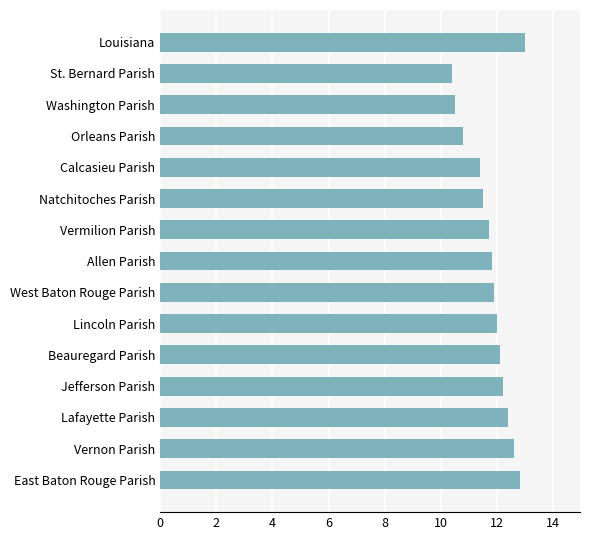

Reading top to bottom, transcribe all the data shown in this chart.

13.0	10.4	10.5	10.8	11.4	11.5	11.7	11.8	11.9	12.0	12.1	12.2	12.4	12.6	12.8